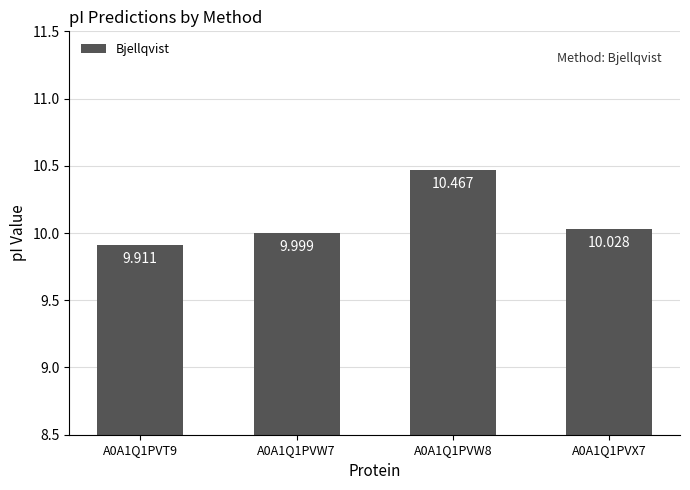

What is the change in value from A0A1Q1PVW7 to A0A1Q1PVW8?

+0.5